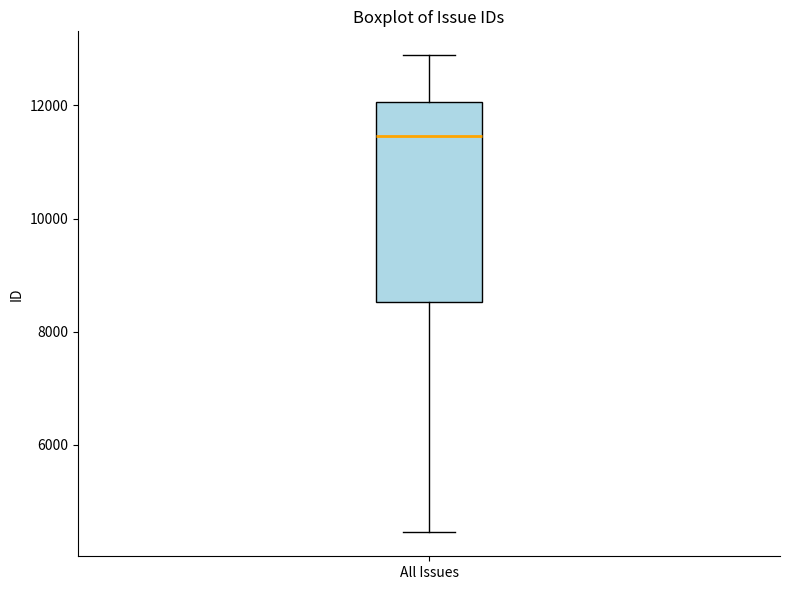

Transcribe this box plot: give where the median line is, the range the box spans, and where the two whiskers end, as read against the y-axis. The values are not printed on the chart, so give them approximately, as read against the axis.

median 11400, box 8600 to 12000, whiskers 4400 to 12800